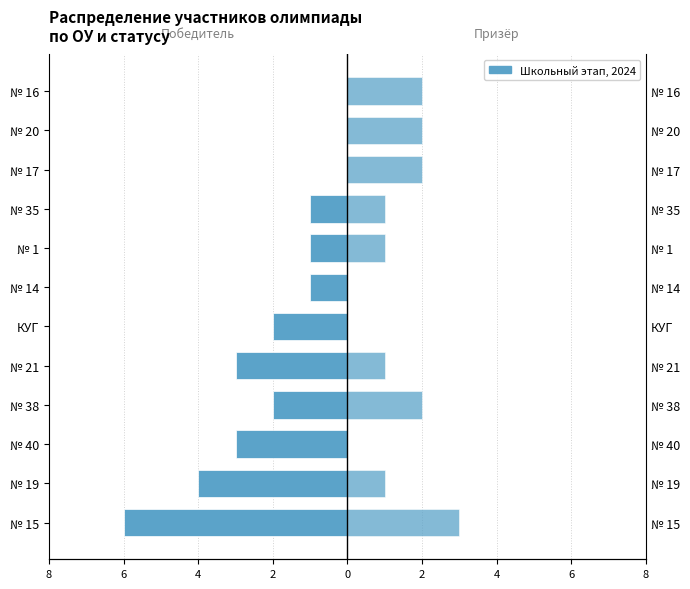

The Победитель series shows -1 at № 14. True or false?

True